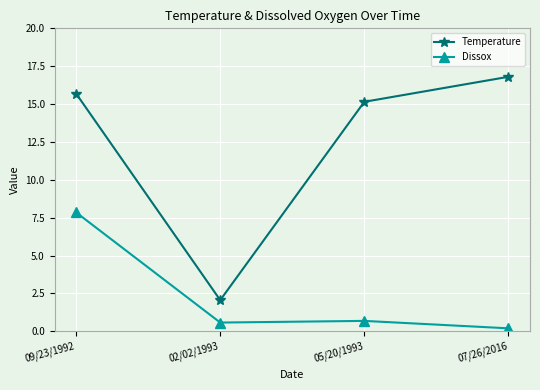

What is the sum of the Temperature values at 02/02/1993 and 07/26/2016?

18.9